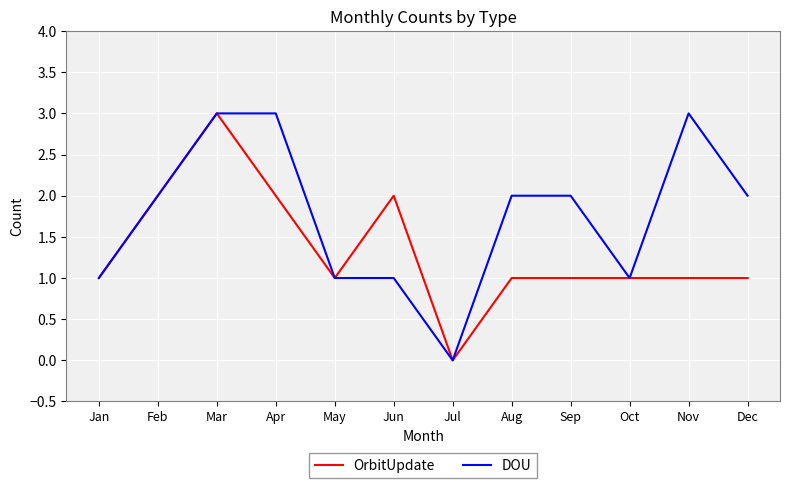

What is the maximum value shown in the chart?

3